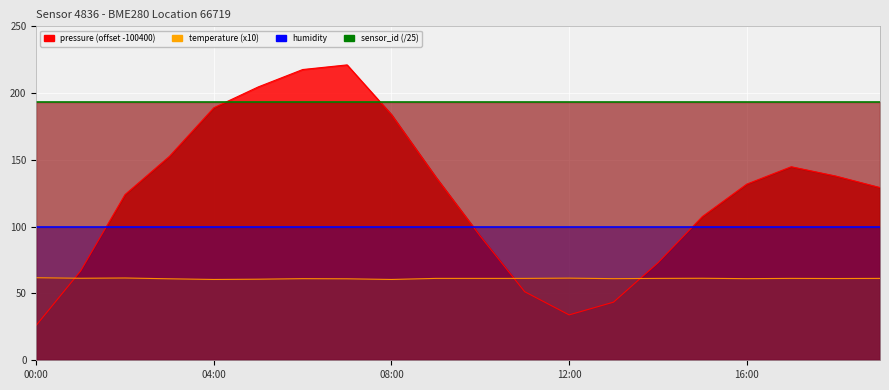

Is it true that pressure equals 217.7 at 06:00?

True